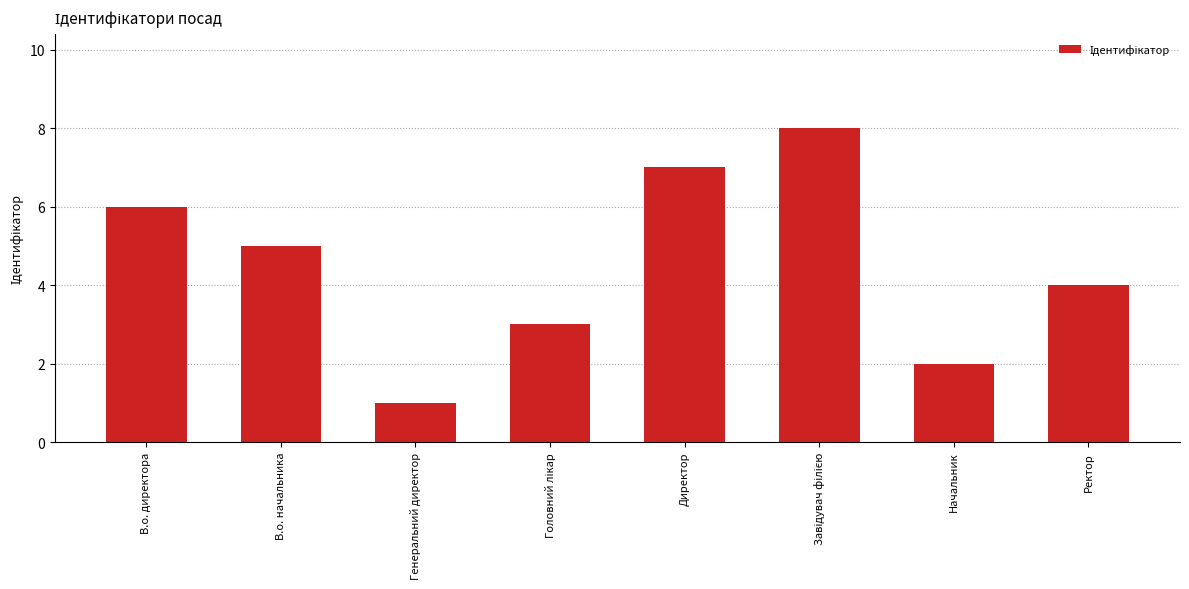

What is the label of the 3rd bar from the left?

Генеральний директор